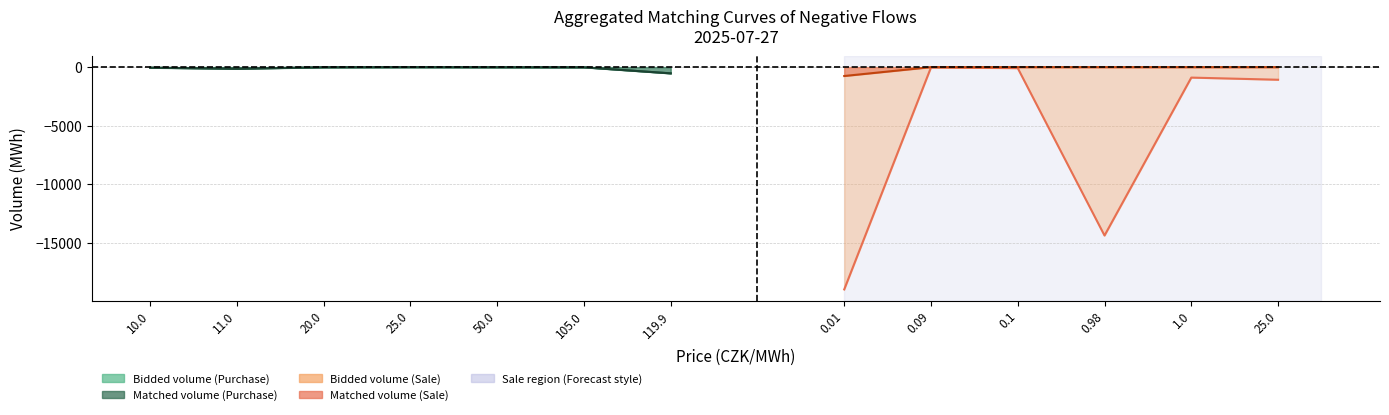

How many interior local peaks does the Matched volume (MWh) series have?

2